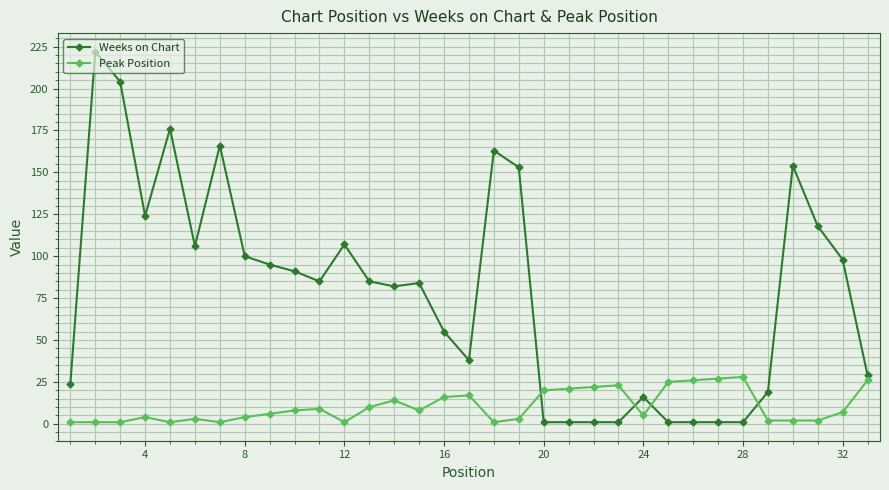

What is the highest value of the Peak Position series?

28